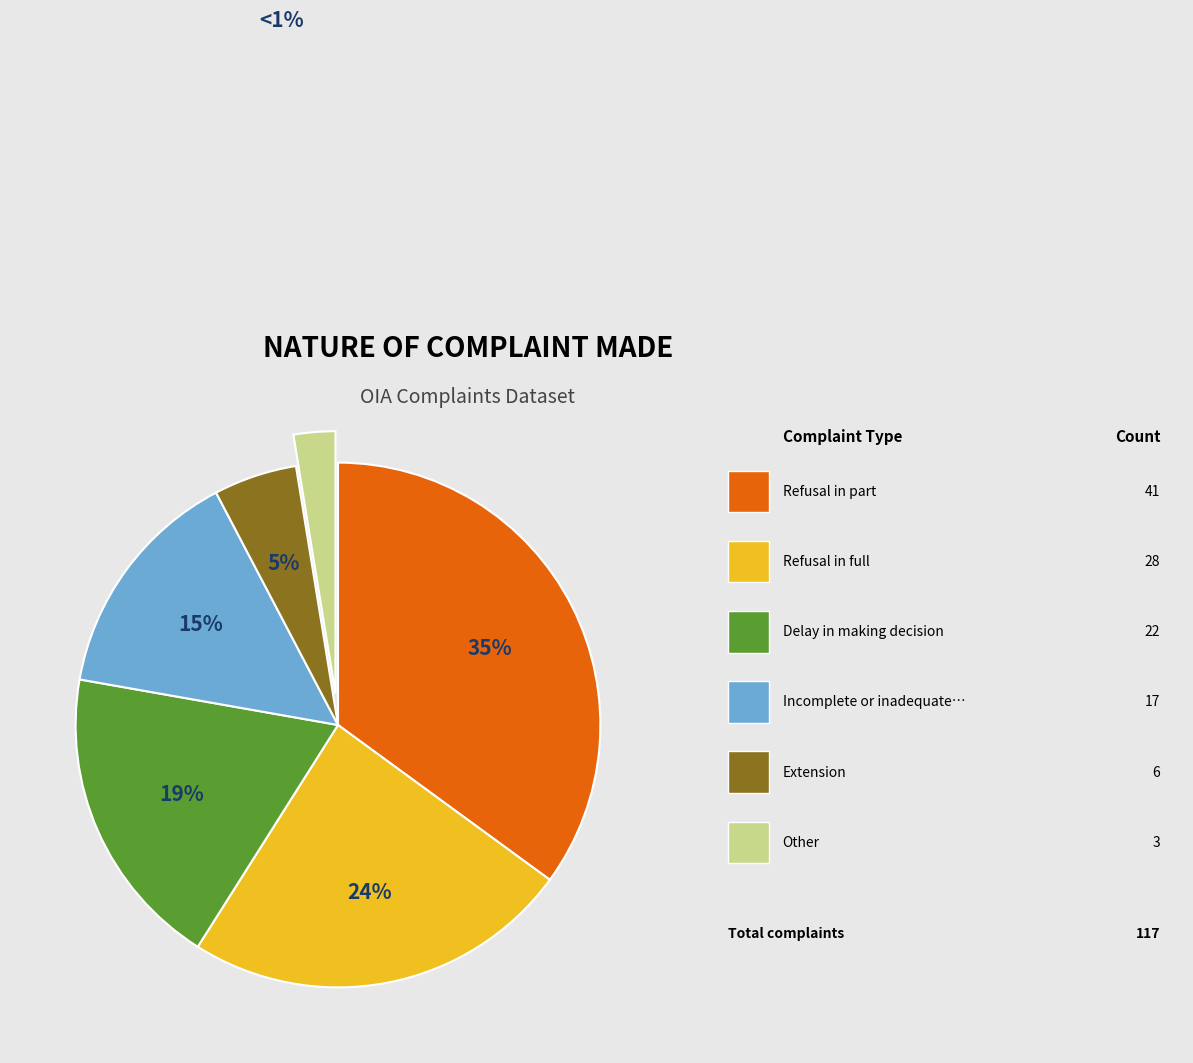

Does any single category account for the majority?

No